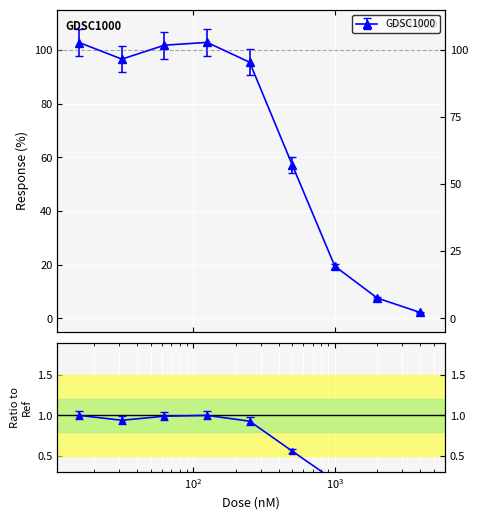

How many lines are shown in the chart?

1